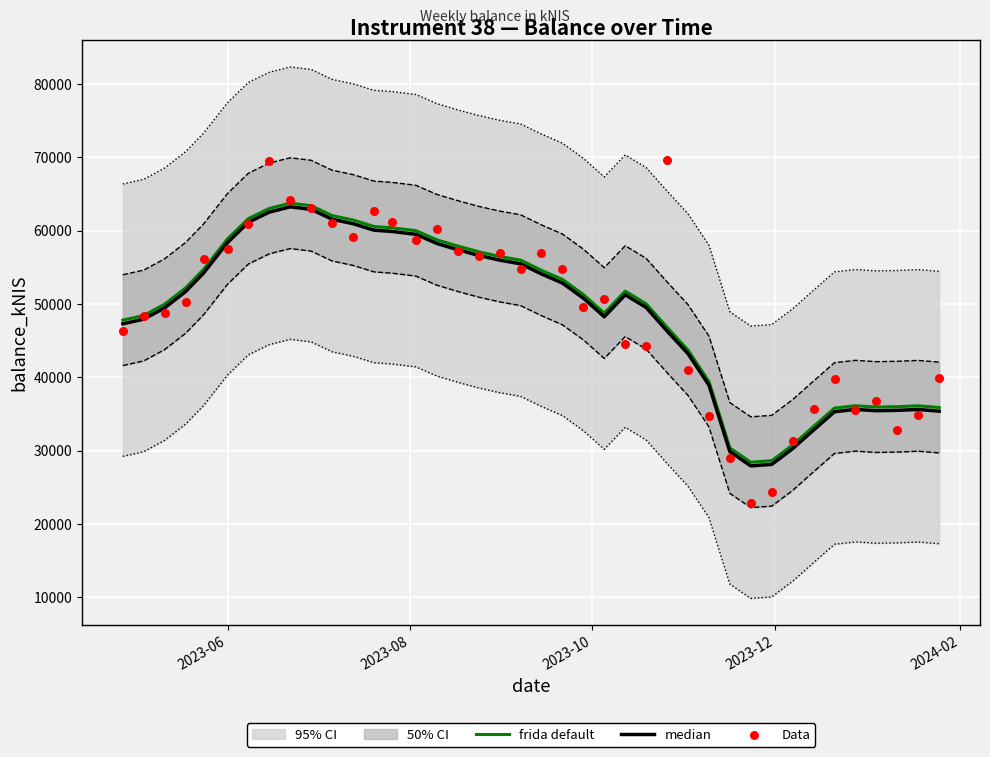

Is the value of median at 13 greater than the value of Data at 2024-02?

Yes